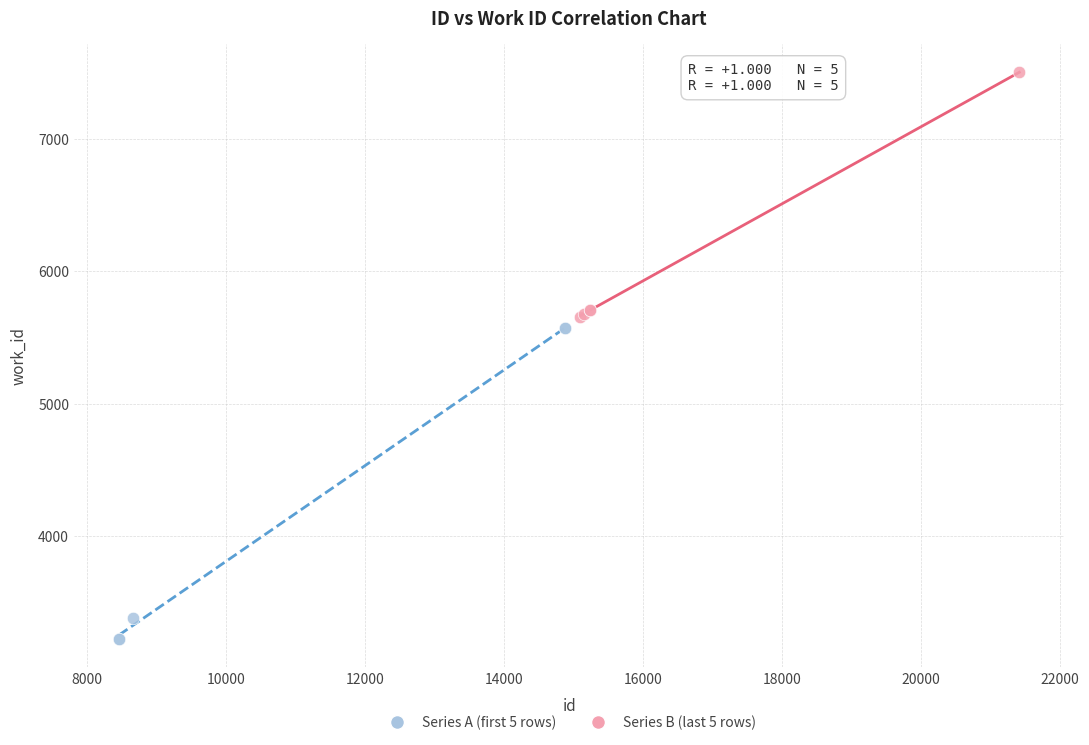

Which series reaches the minimum Y coordinate?

Series A (first 5 rows)